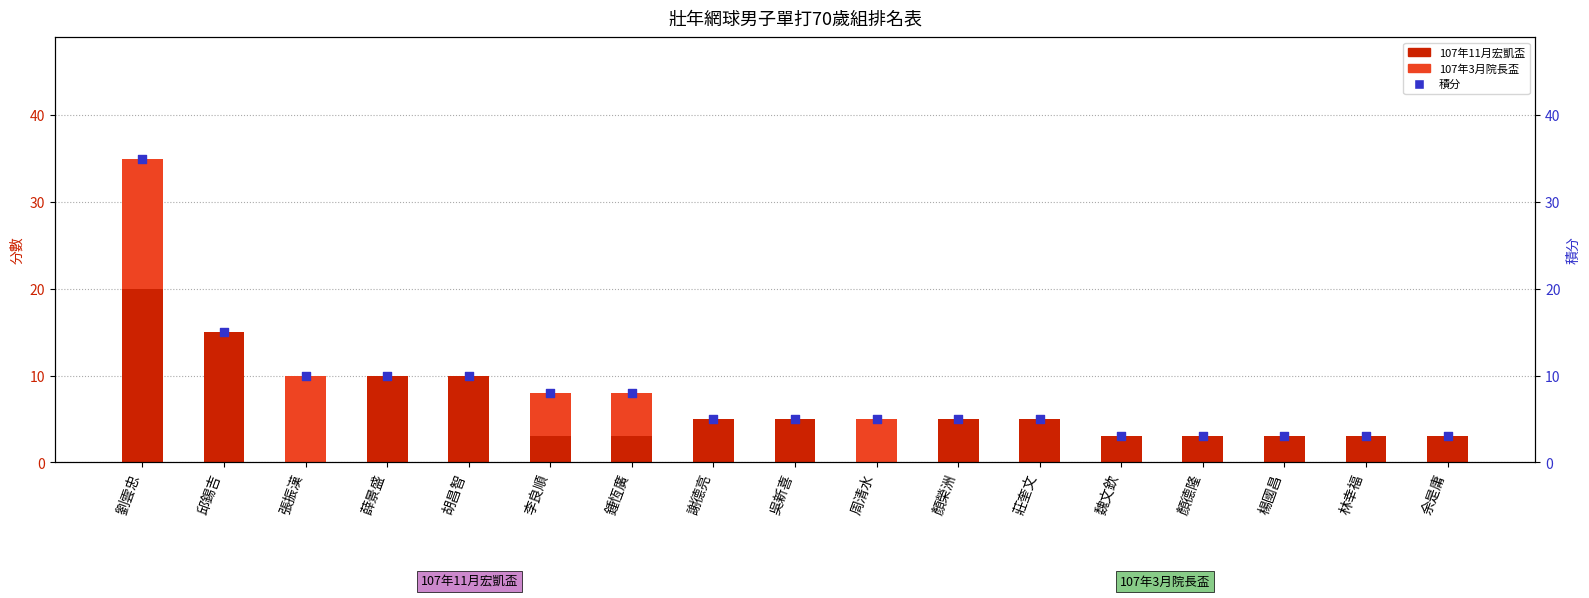

Which series reaches the maximum Y coordinate?

積分